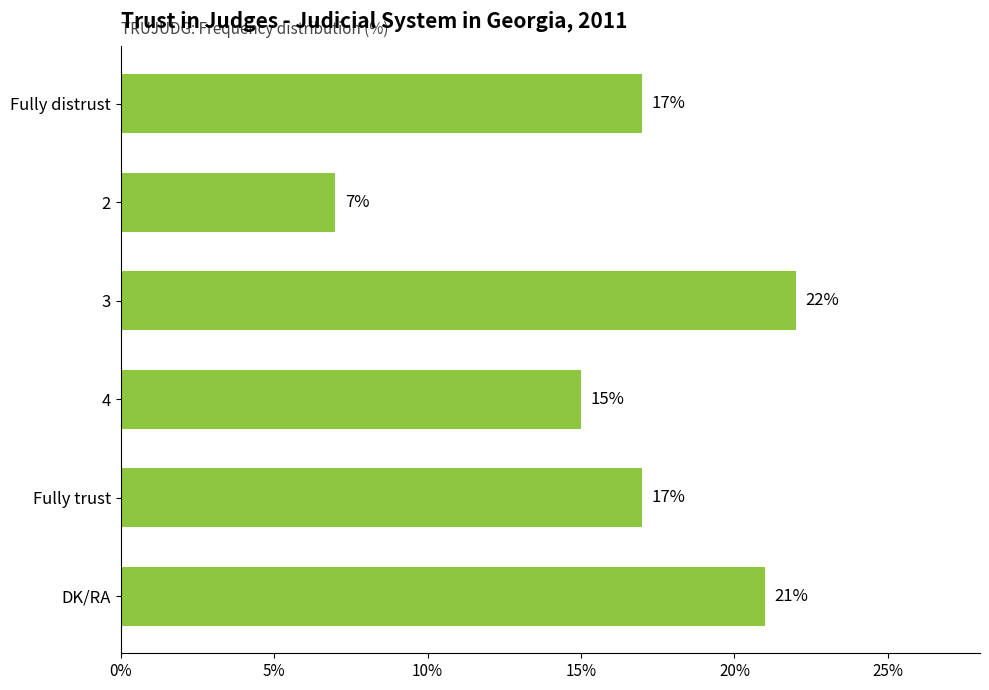

At which label is the value closest to 14?

4